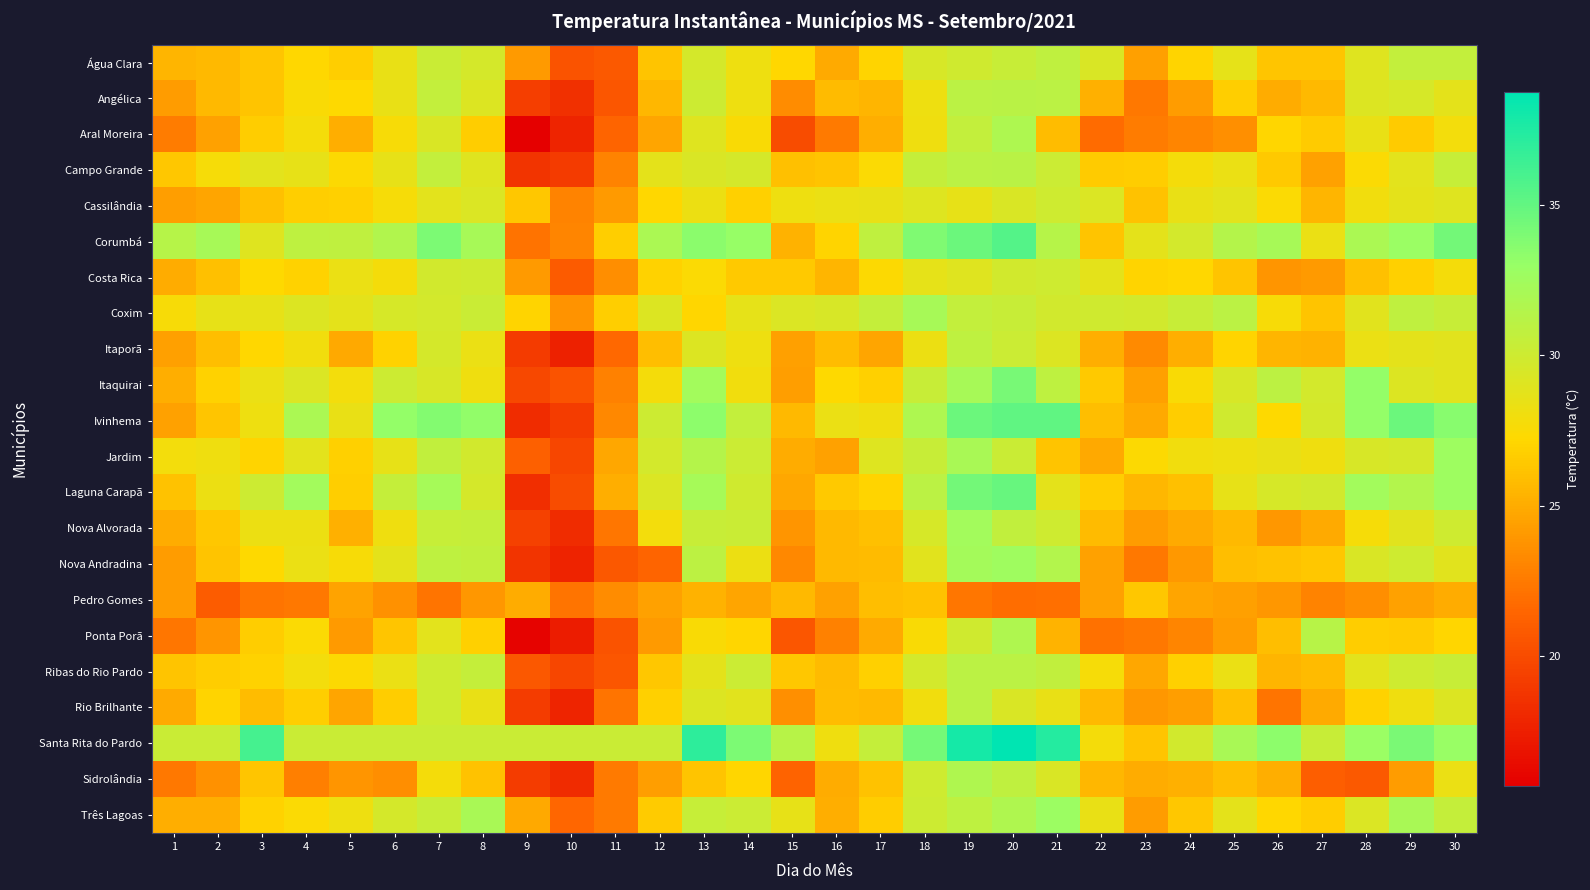

Which series has the largest total across all categories?

Santa Rita do Pardo